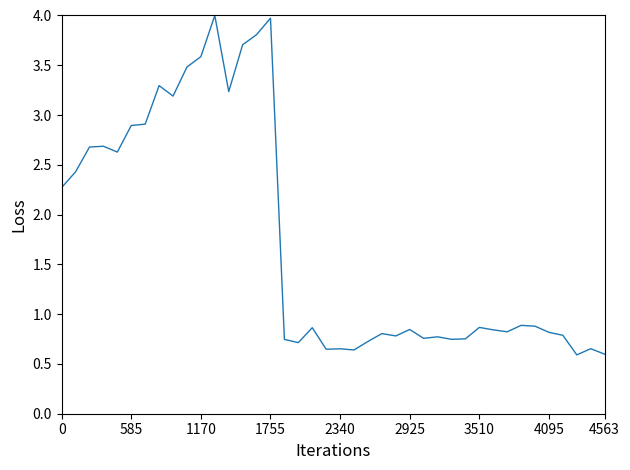

What is the greatest value displayed?

4.0